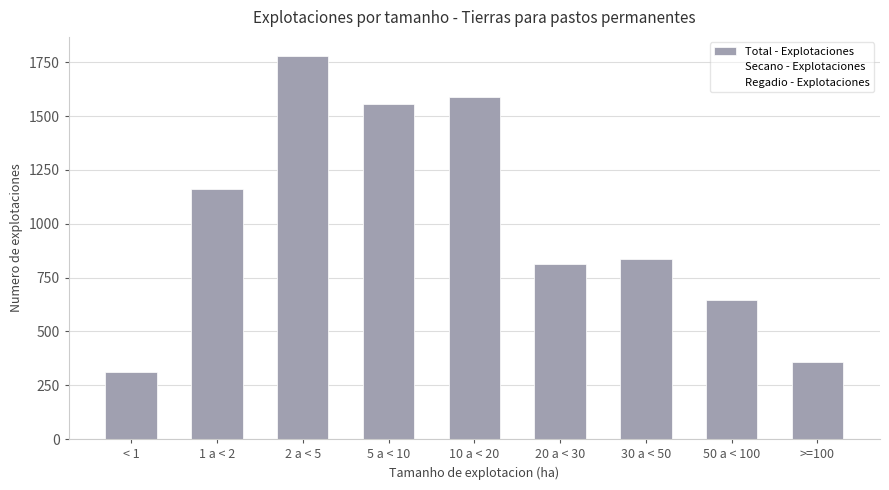

Which has a higher value, 50 a < 100 or 2 a < 5?

2 a < 5